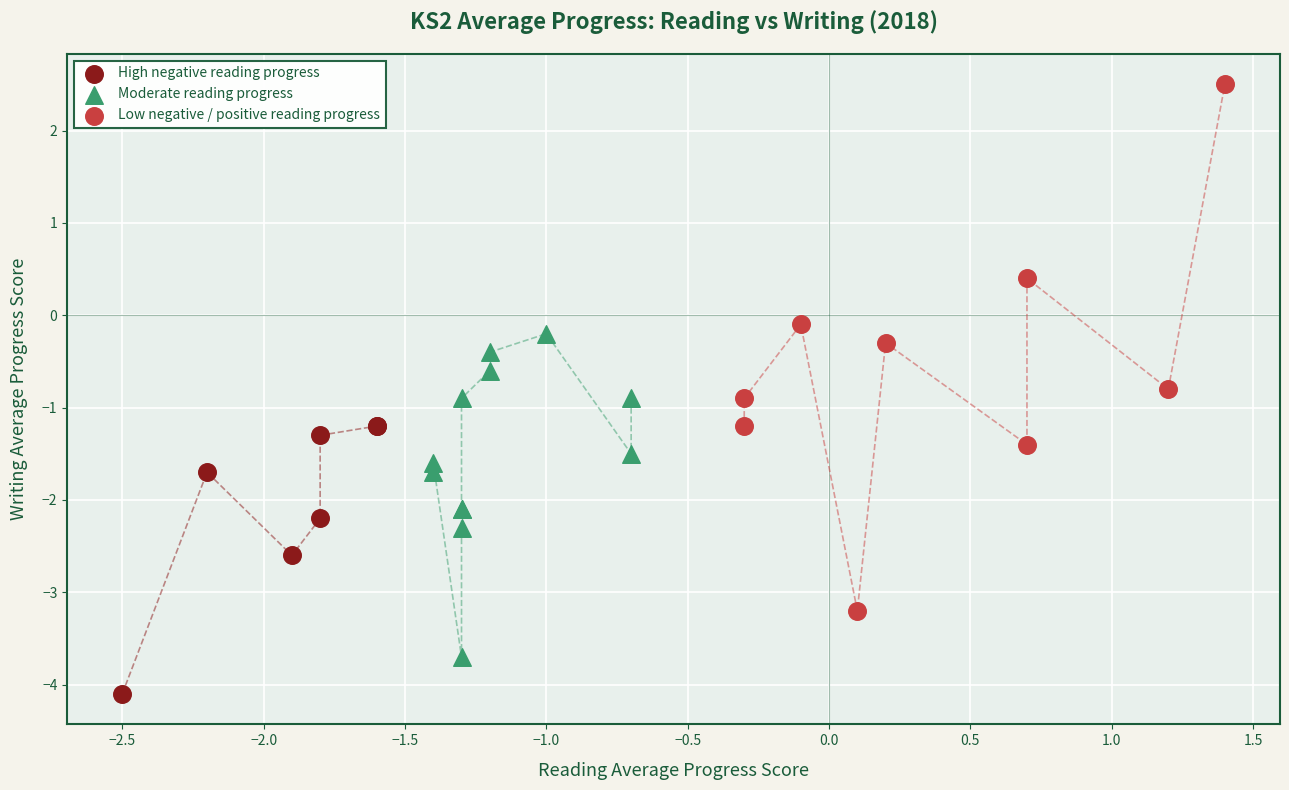

Which series reaches the minimum Y coordinate?

High negative reading progress